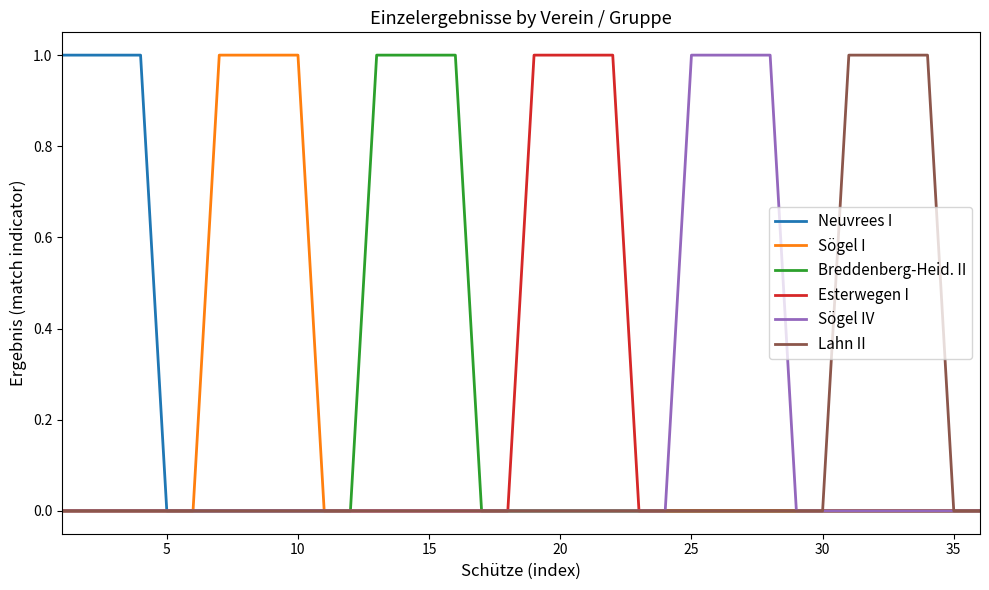

Is this an area chart (filled region under the line)?

No